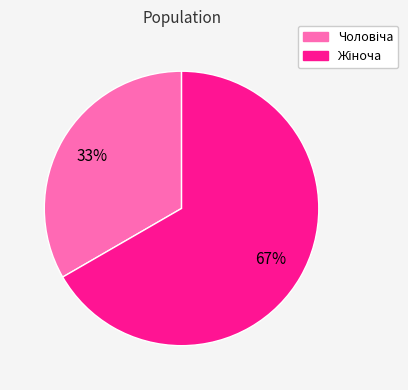

To the nearest percent, what is the average slice percentage?

50%